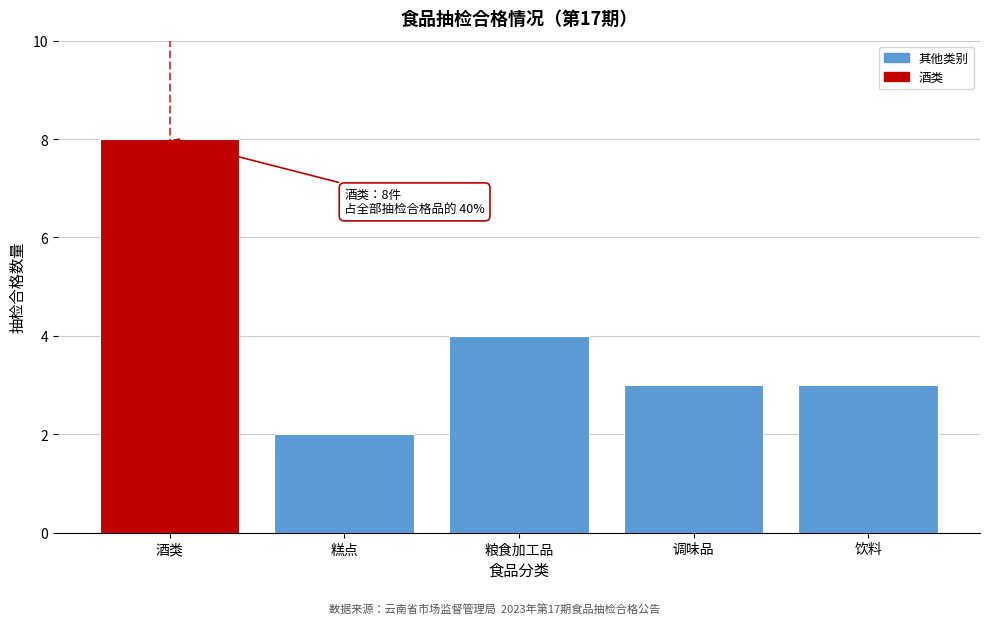

Reading left to right, what are all the values shown in this chart?

8	2	4	3	3